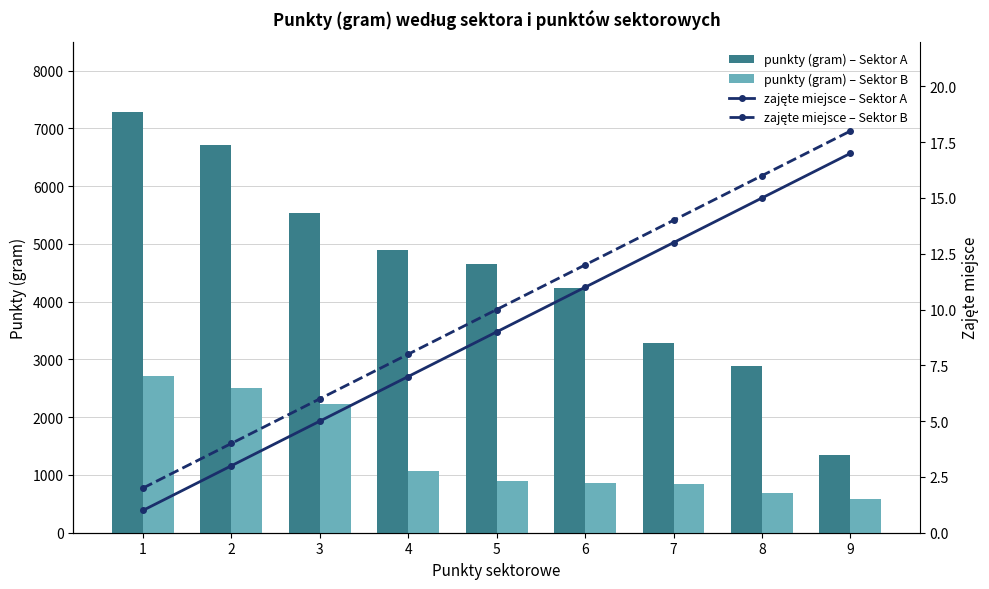

Reading left to right, transcribe all the data shown in this chart.

punkty (gram) – Sektor A: 7280	6720	5530	4900	4650	4230	3280	2880	1350
punkty (gram) – Sektor B: 2720	2510	2220	1070	890	860	840	690	580
zajęte miejsce – Sektor A: 1	3	5	7	9	11	13	15	17
zajęte miejsce – Sektor B: 2	4	6	8	10	12	14	16	18